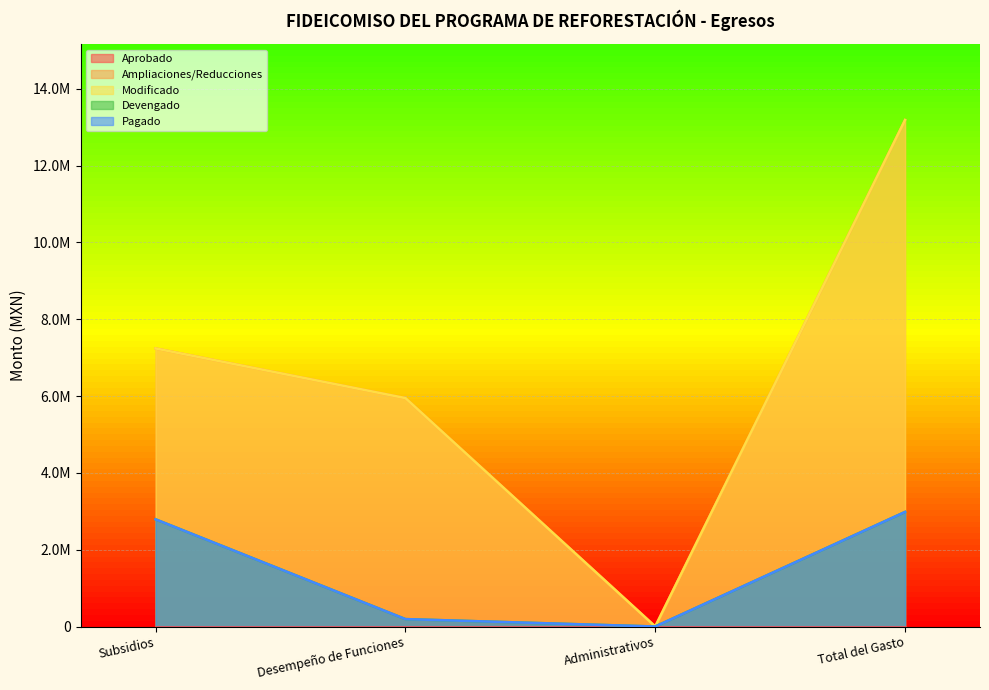

Is it true that Modificado equals 7239455.7 at Subsidios?

True